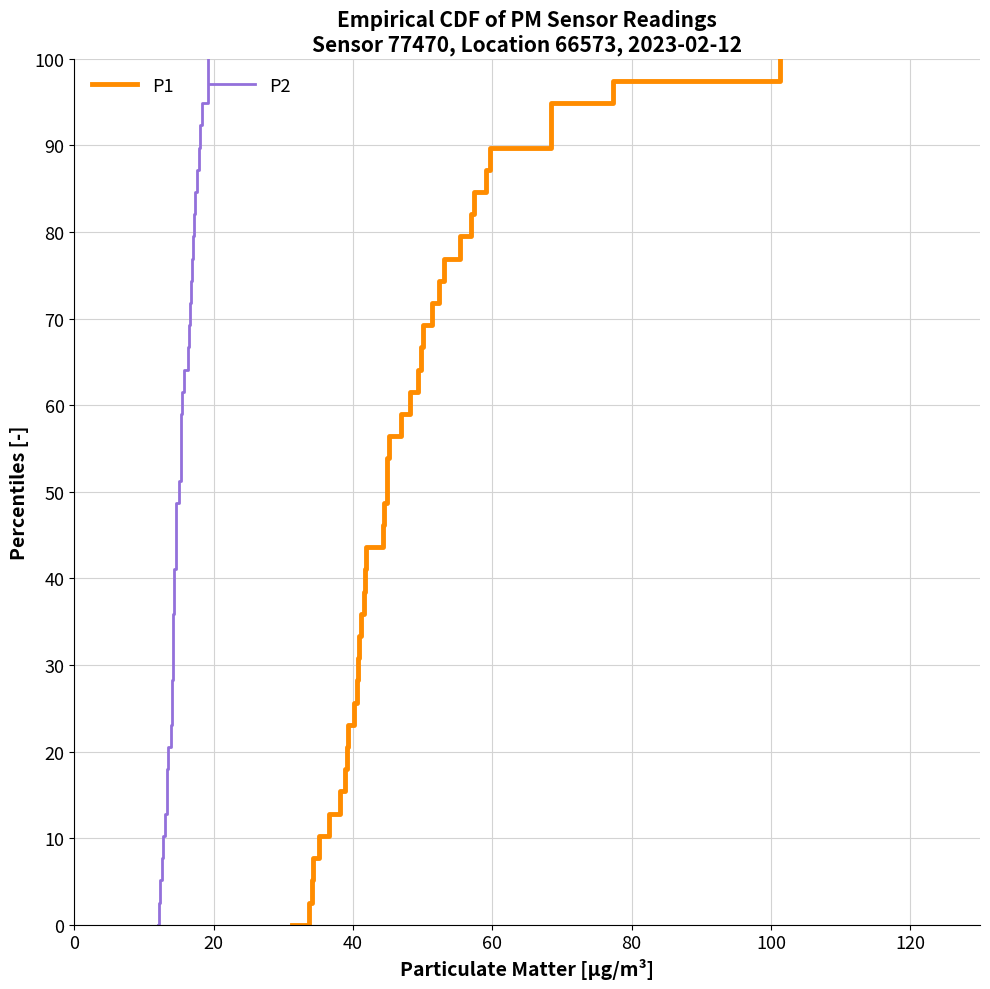

What is the sum of all P1 values?

2000.0